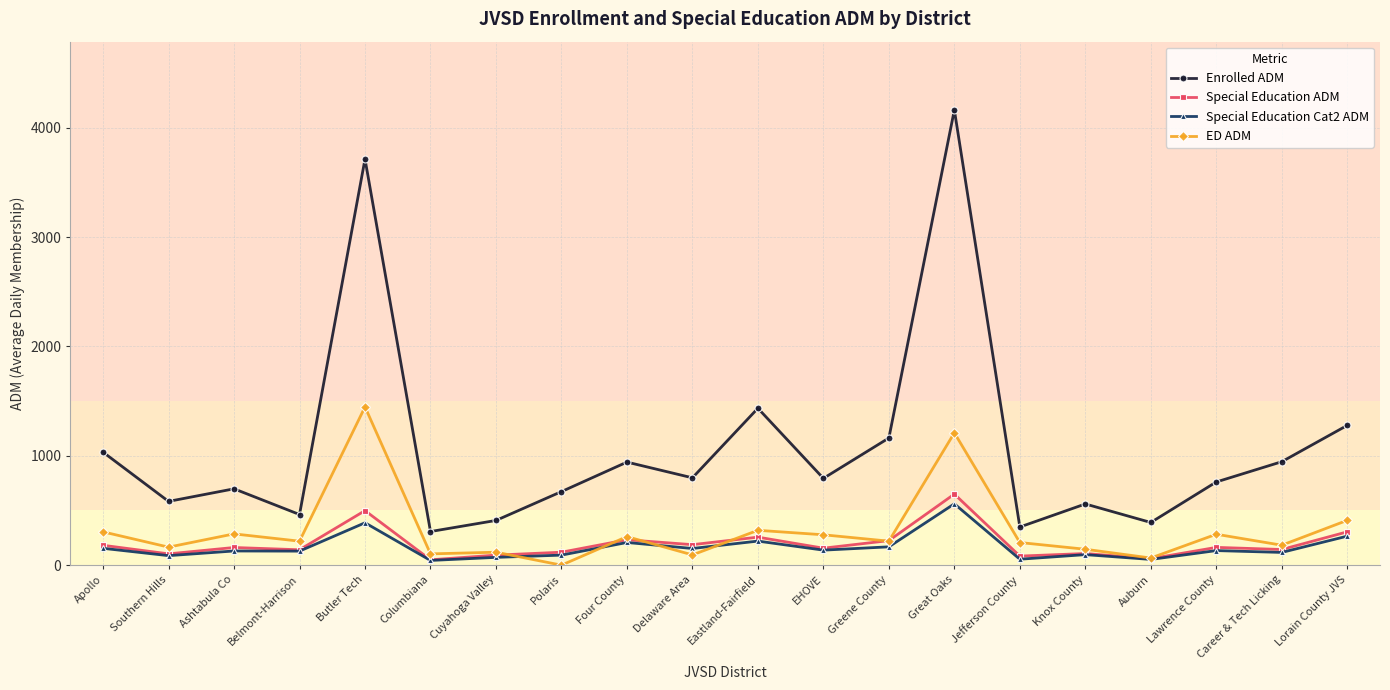

Which category has the highest value in the Special Education Cat2 ADM series?

Great Oaks